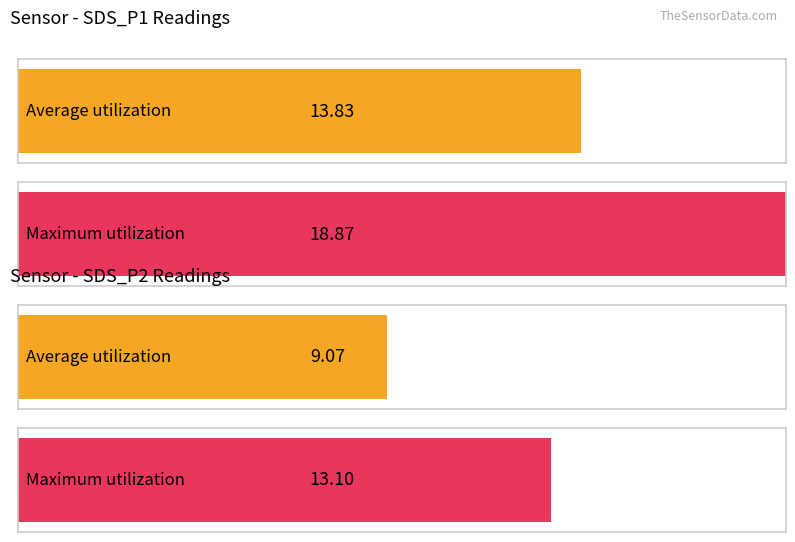

True or false: SDS_P2 has a value of 2.0 at 00:20.

False